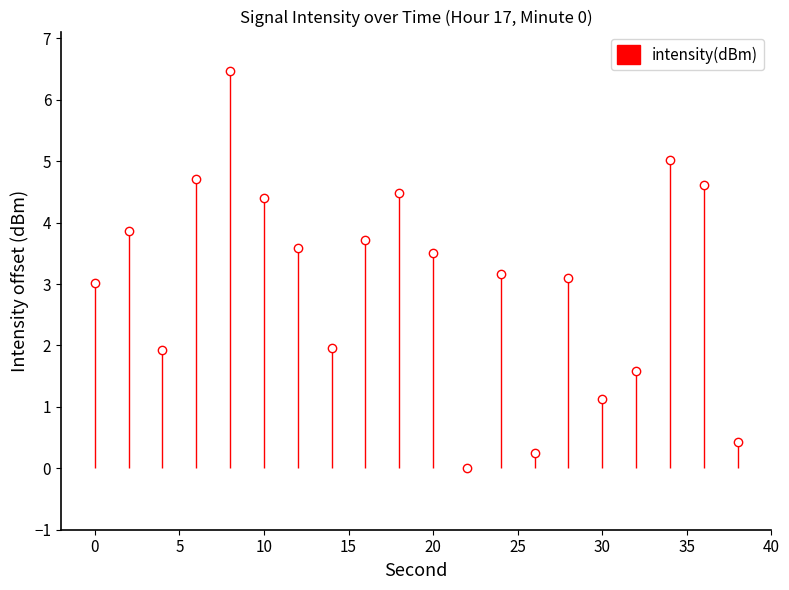

The chart shows a value of 0.5 at 14. True or false?

False